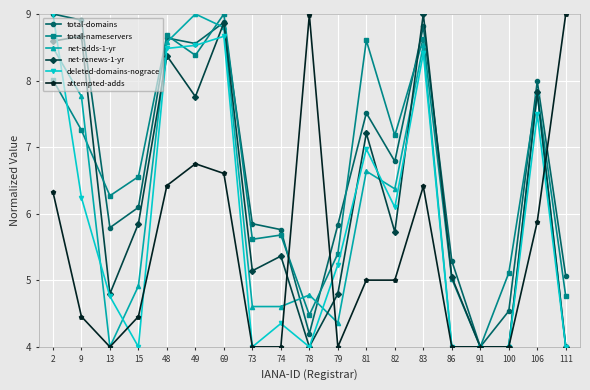

What is the difference between the highest and lowest values at 9?

4.5